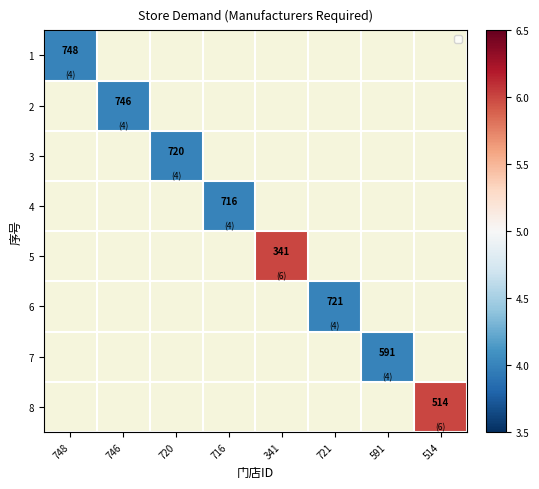

The value of 6 at 721 is 6.6. True or false?

False